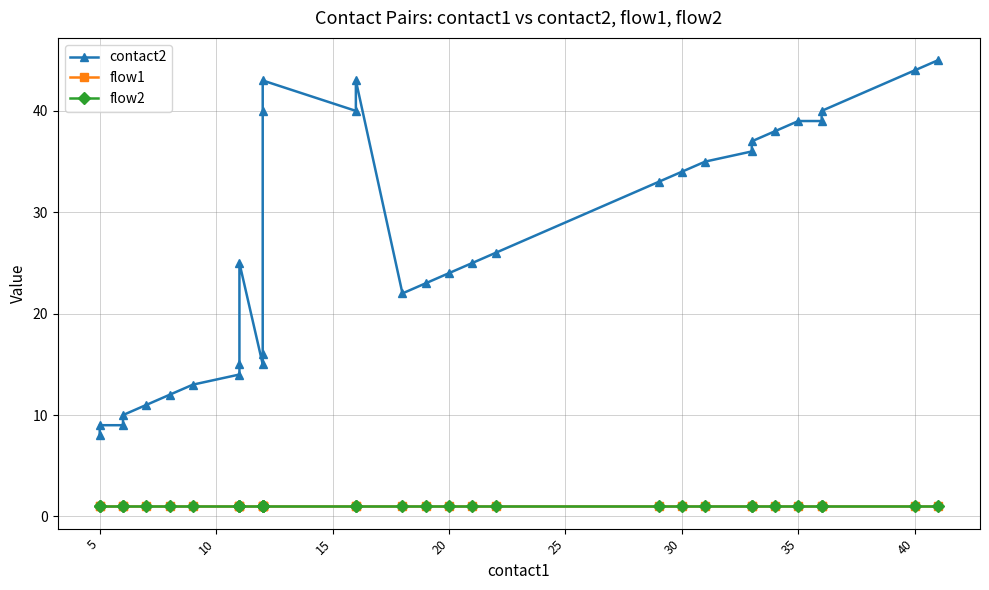

What is the minimum value for contact2?

8